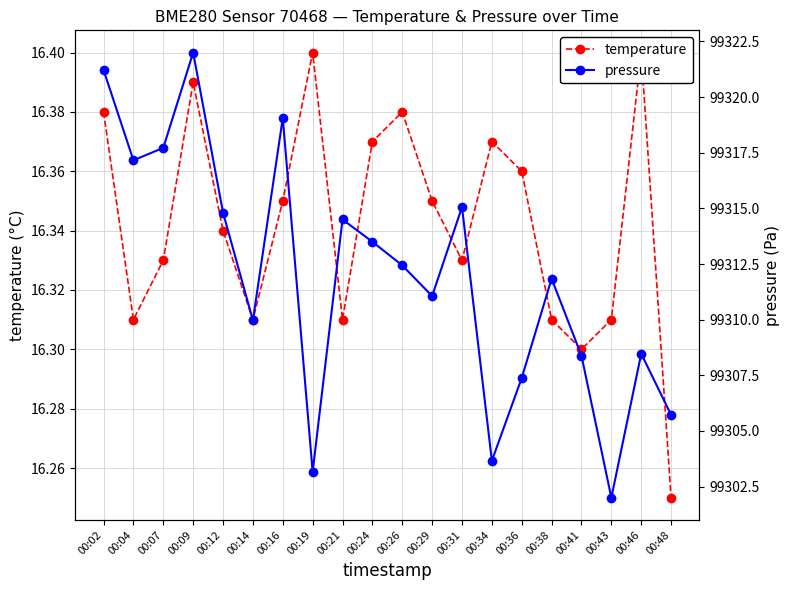

Reading left to right, extract all data points from this chart.

temperature: 00:02=16.4	00:04=16.3	00:07=16.3	00:09=16.4	00:12=16.3	00:14=16.3	00:16=16.4	00:19=16.4	00:21=16.3	00:24=16.4	00:26=16.4	00:29=16.4	00:31=16.3	00:34=16.4	00:36=16.4	00:38=16.3	00:41=16.3	00:43=16.3	00:46=16.4	00:48=16.2
pressure: 00:02=99321.2	00:04=99317.2	00:07=99317.7	00:09=99322.0	00:12=99314.8	00:14=99310.0	00:16=99319.1	00:19=99303.2	00:21=99314.5	00:24=99313.5	00:26=99312.4	00:29=99311.1	00:31=99315.1	00:34=99303.7	00:36=99307.4	00:38=99311.8	00:41=99308.4	00:43=99302.0	00:46=99308.5	00:48=99305.7